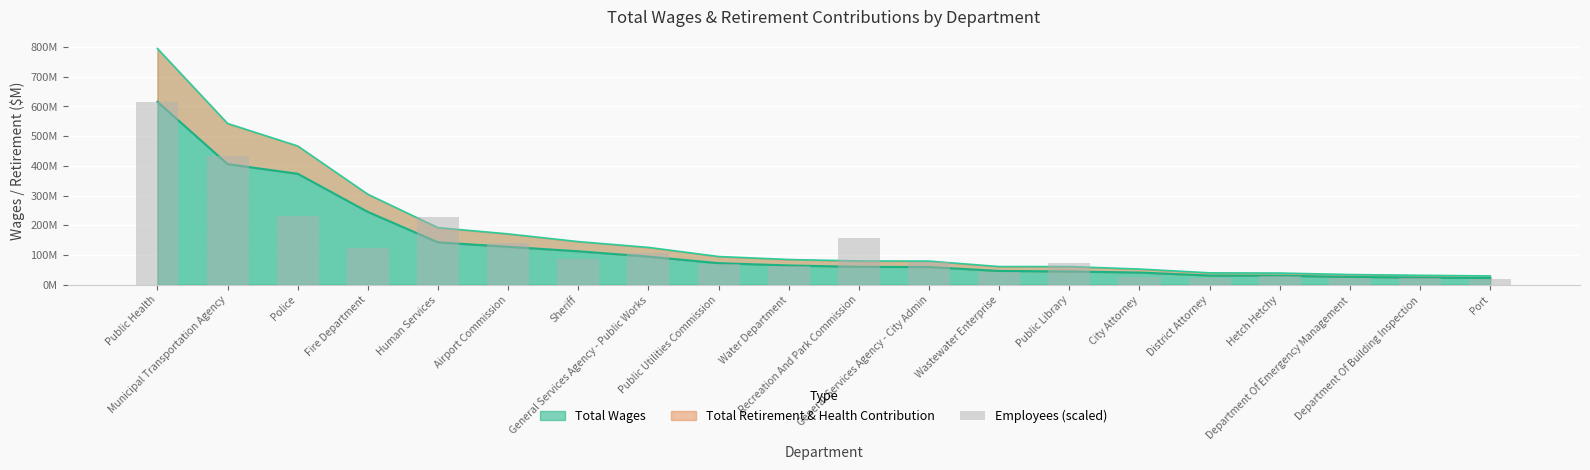

Rank the categories by value from highest to lowest.

Public Health, Municipal Transportation Agency, Police, Human Services, Recreation And Park Commission, Airport Commission, Fire Department, General Services Agency - Public Works, Sheriff, General Services Agency - City Admin, Public Library, Public Utilities Commission, Water Department, Wastewater Enterprise, Hetch Hetchy, City Attorney, District Attorney, Department Of Building Inspection, Department Of Emergency Management, Port